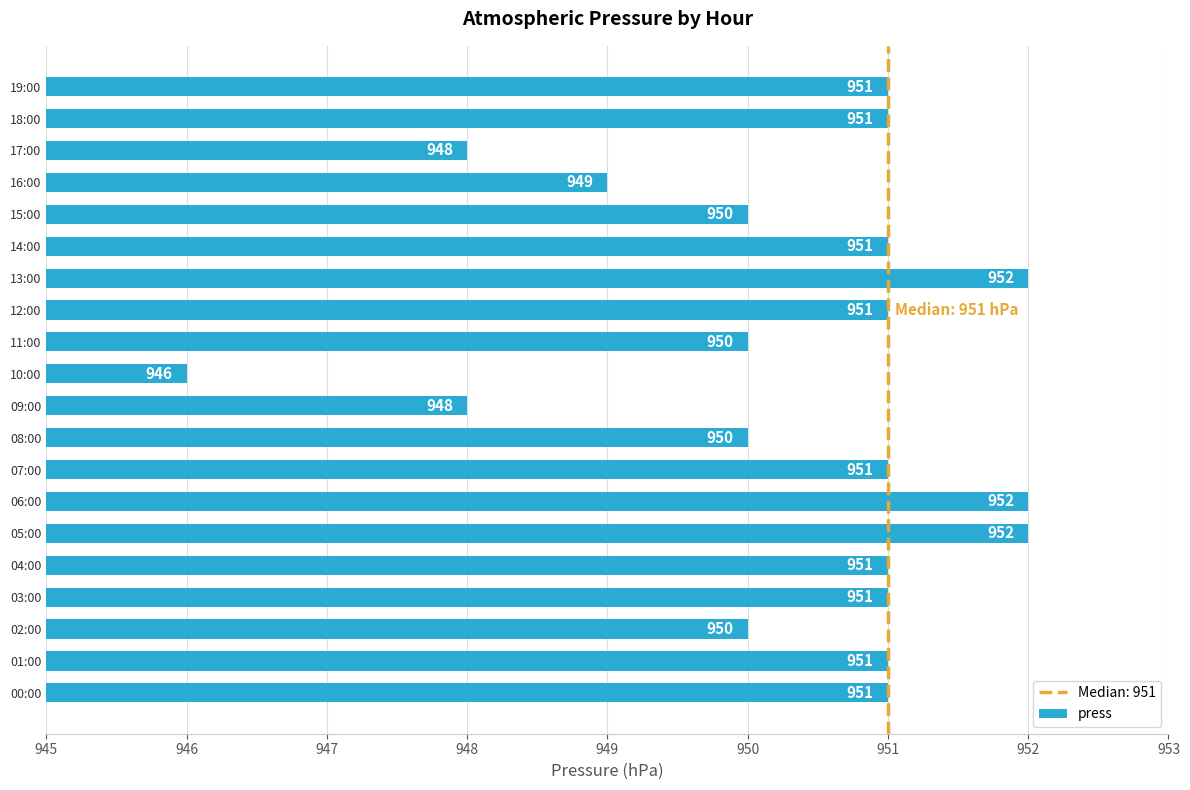

At which label is the value closest to 949?

16:00